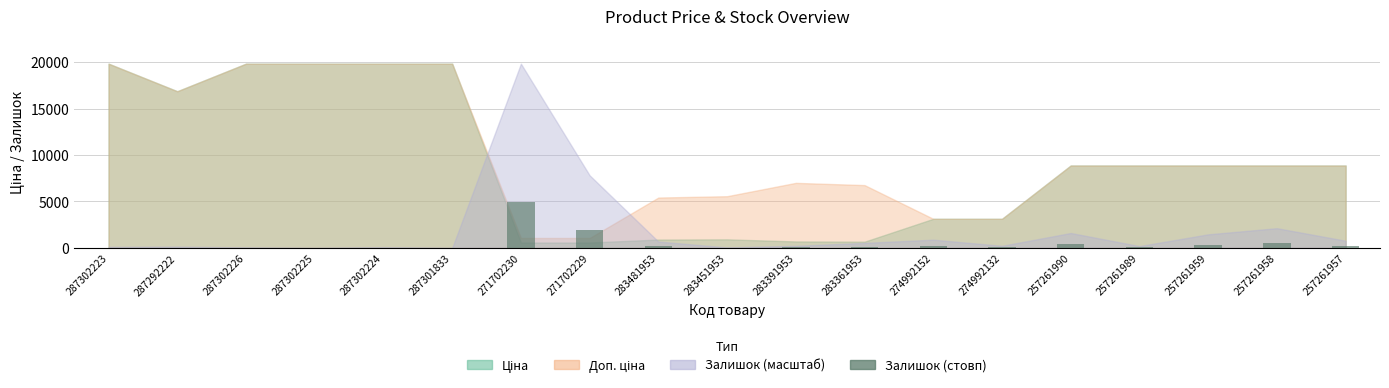

What is the sum of the values at 274992152 and 287292222?

258.7